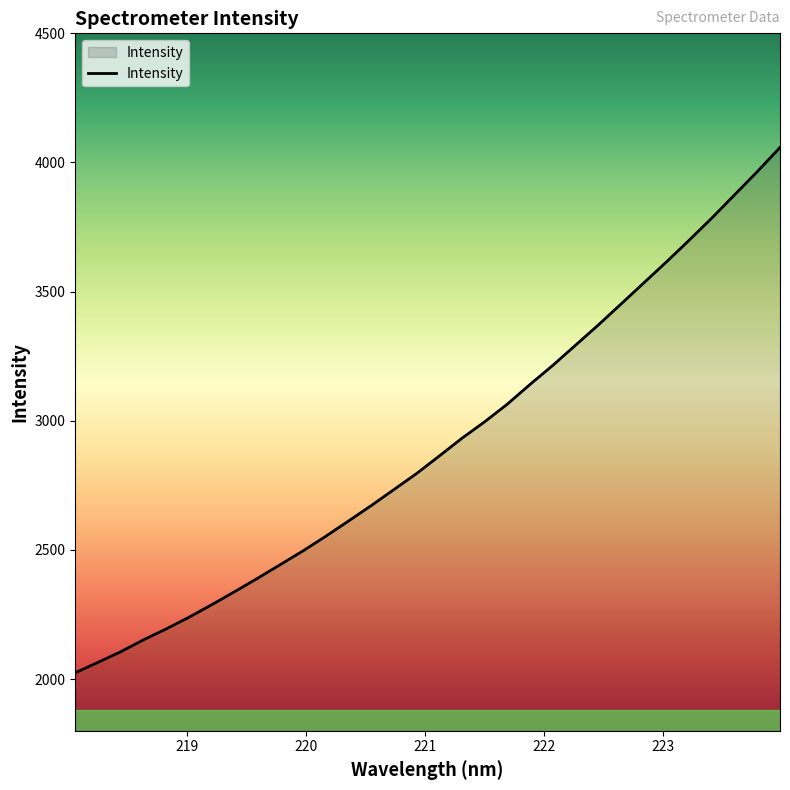

What is the maximum value shown in the chart?

4058.3